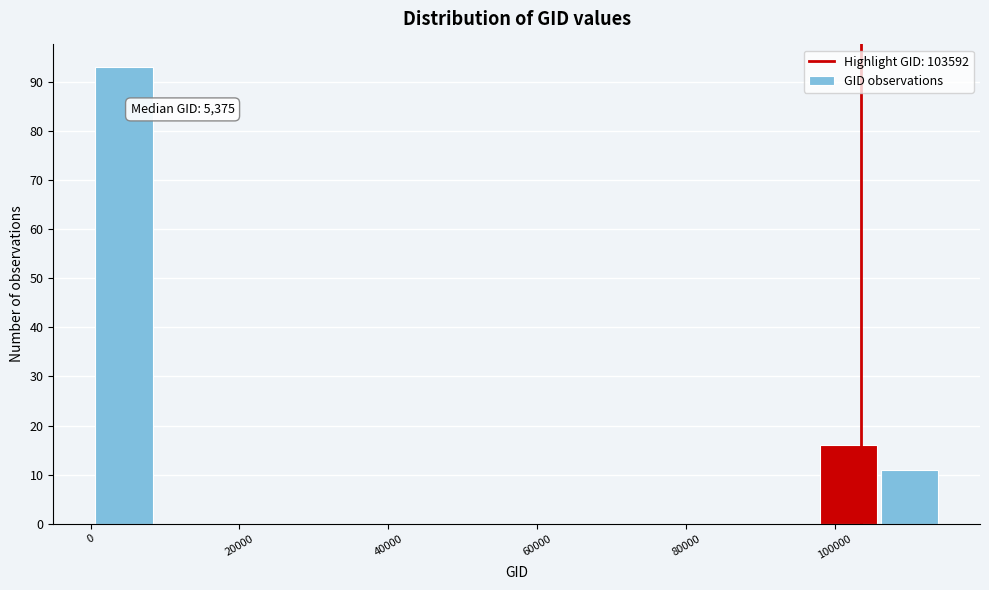

Over which range of the x-axis is the bar tallest?

0 to 8000